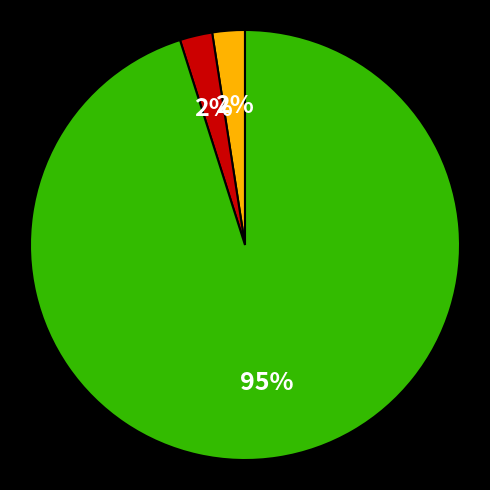

Does any single category account for the majority?

Yes